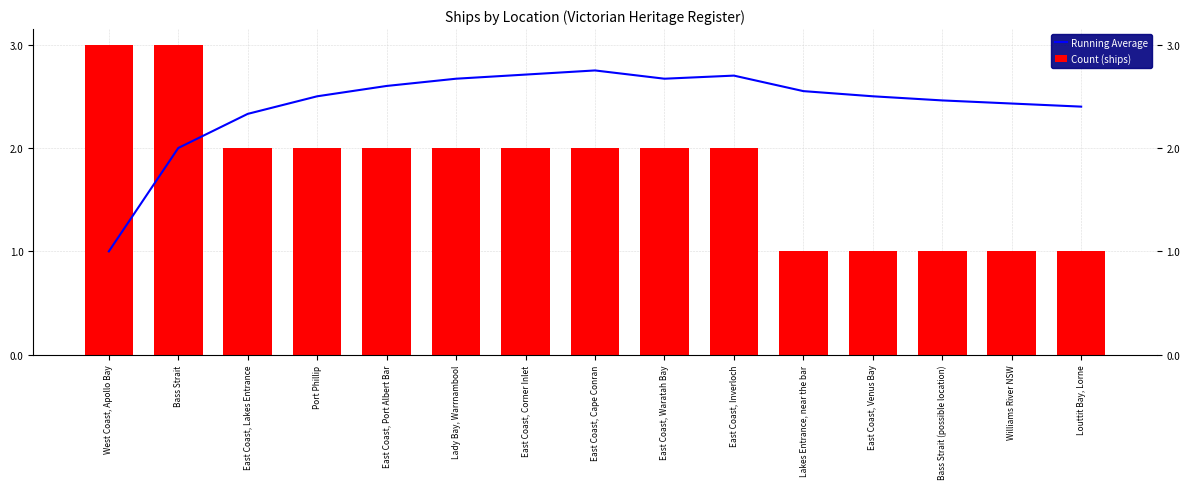

The value of Running Average at East Coast, Port Albert Bar is 0.6. True or false?

False